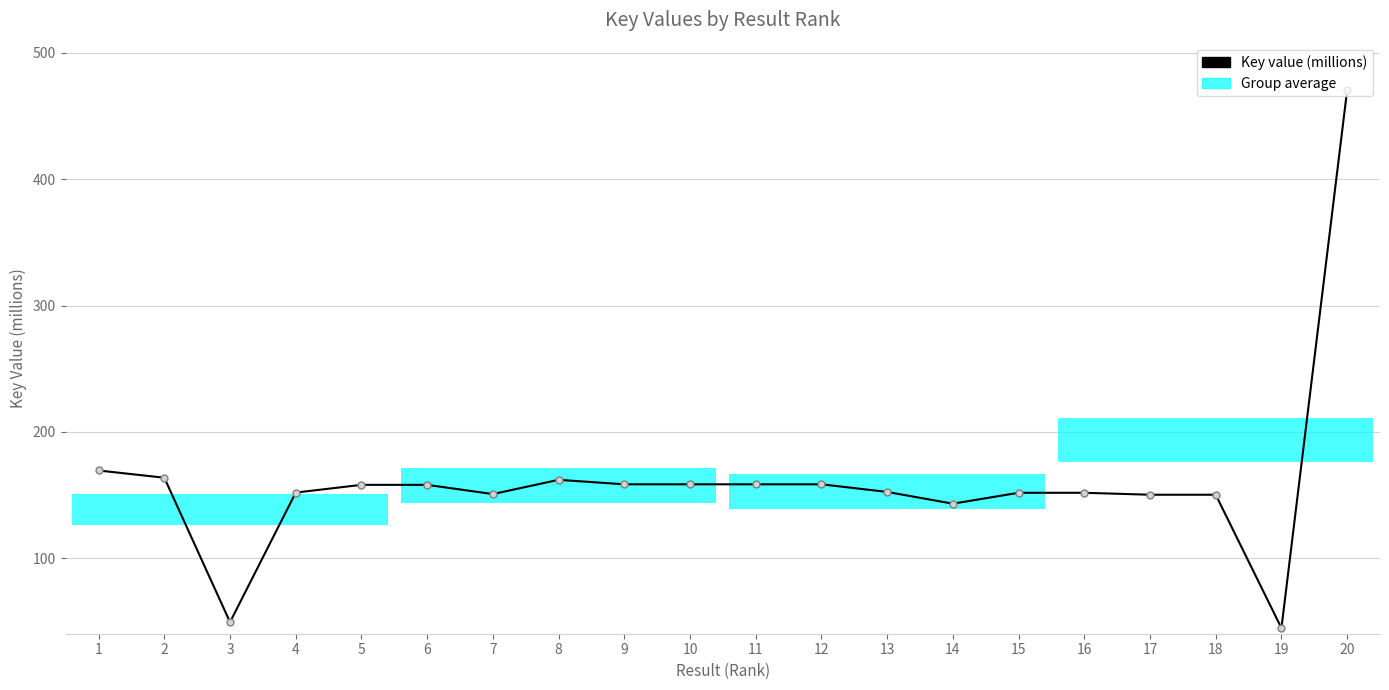

Where is the data nearest to the value 257?

1